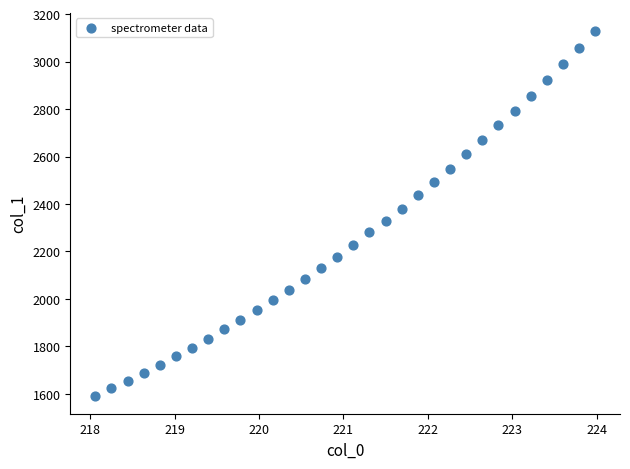

What is the range of X values (max minus min)?

5.9